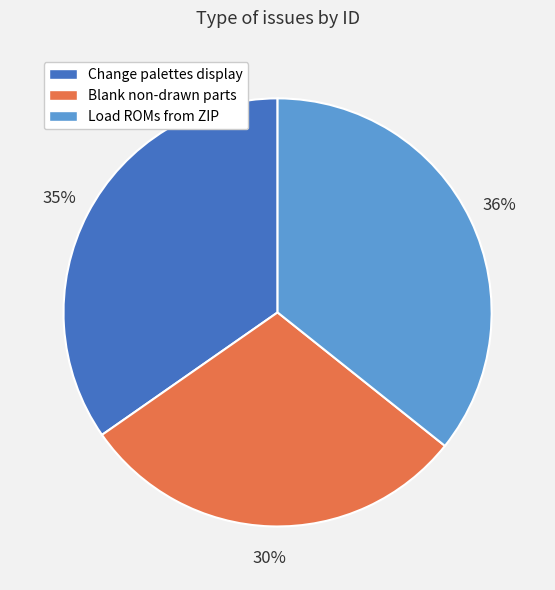

Does any single category account for the majority?

No